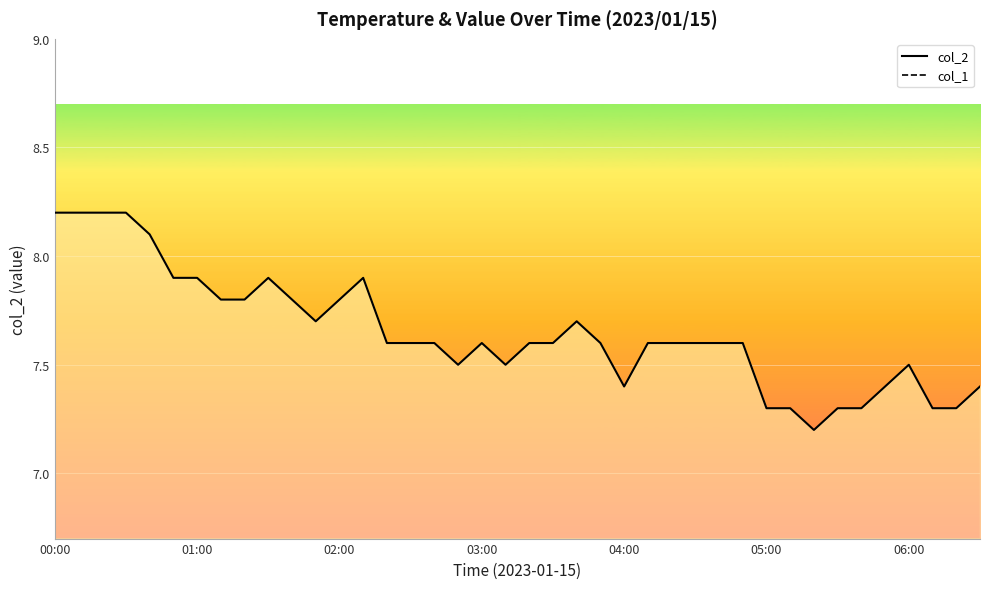

Which series has the widest spread of values?

col_2